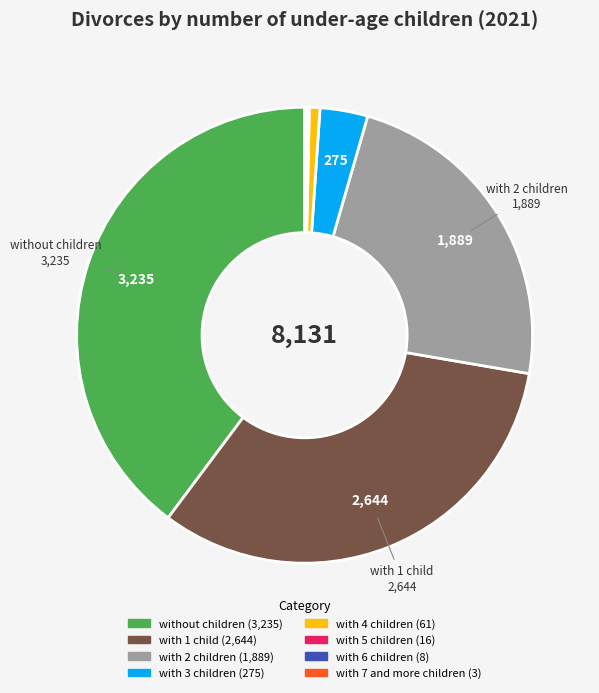

Is it true that without children is 40% of the pie?

True